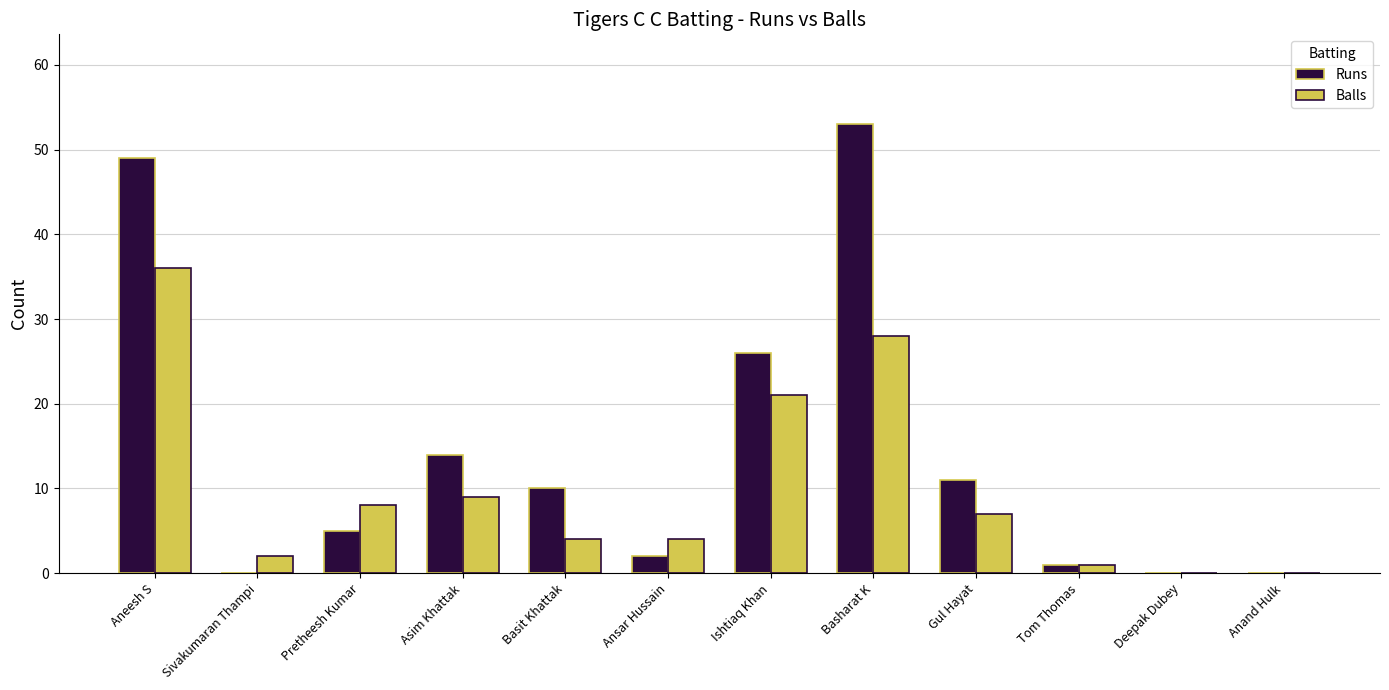

Is it true that Runs equals 53 at Basharat K?

True